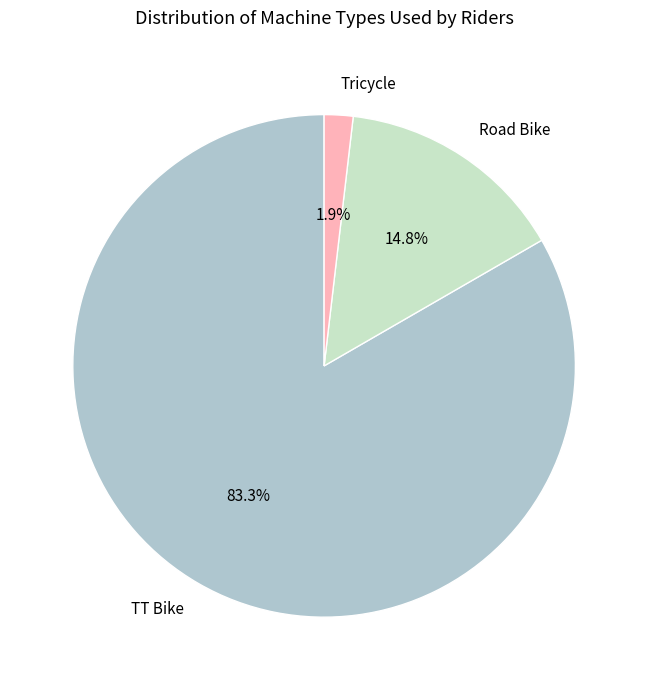

To the nearest percent, what percentage of the pie is TT Bike?

83%